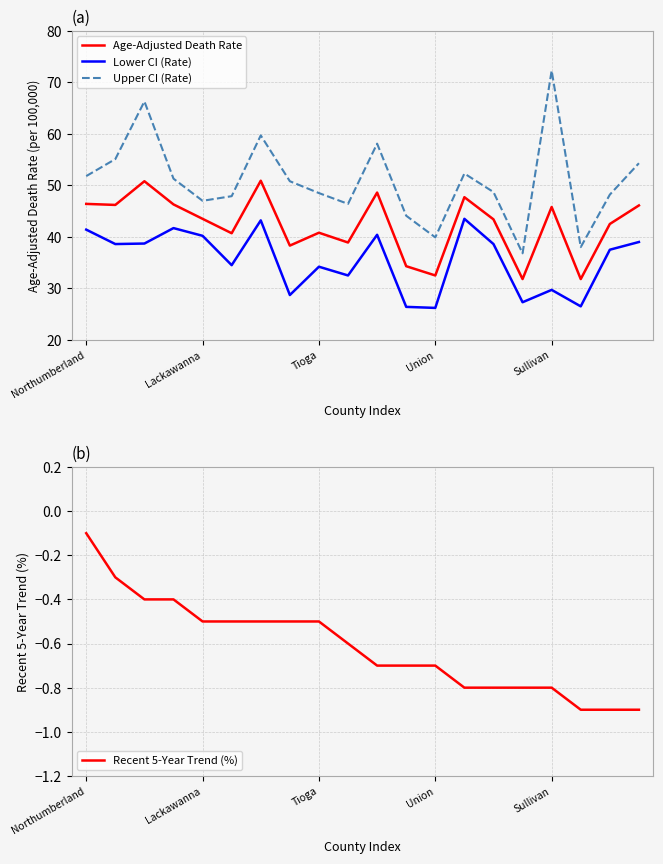

How many interior local valleys does the Upper CI (Rate) series have?

5